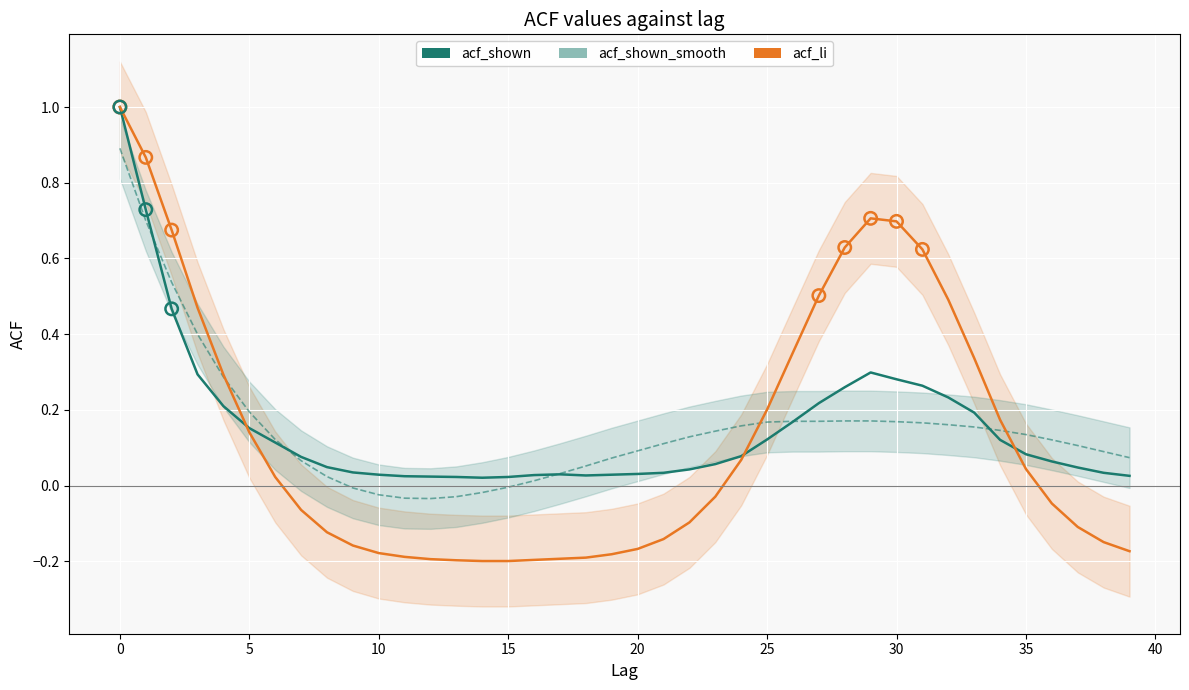

Which series contains the highest Y value?

acf_shown